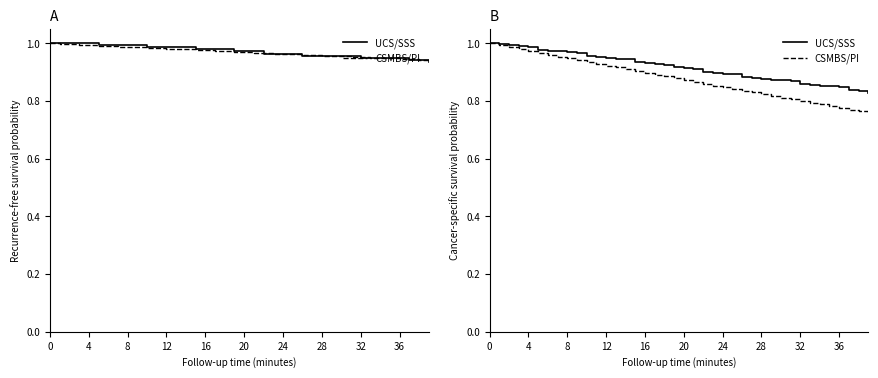

What is the difference between the second highest and minimum values in the CSMBS/PI series?

0.2